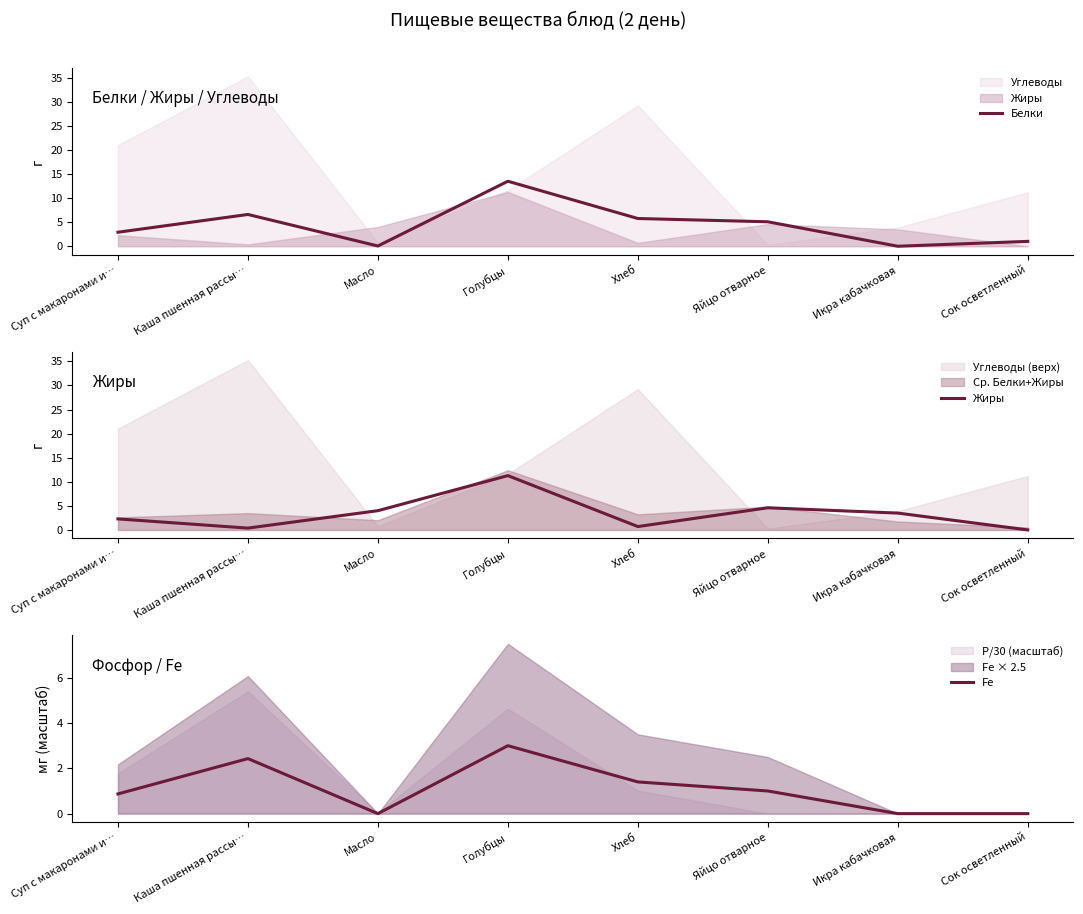

How many Fe values are between 0 and 2?

6